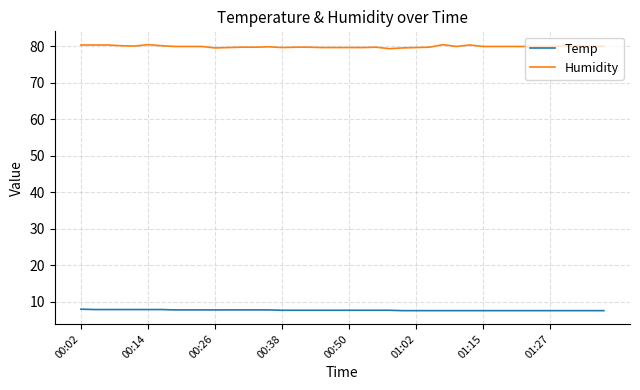

Rank the series by their average value, from lowest to highest.

Temp, Humidity